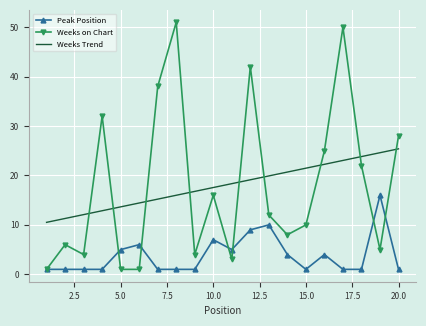

What is the maximum value shown in the chart?

51.0